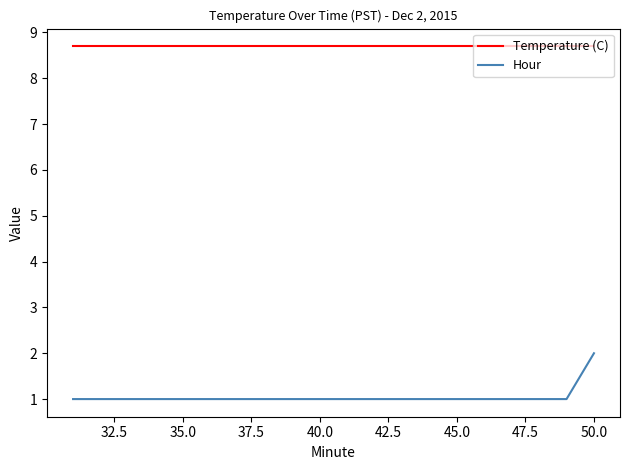

How many lines are shown in the chart?

2